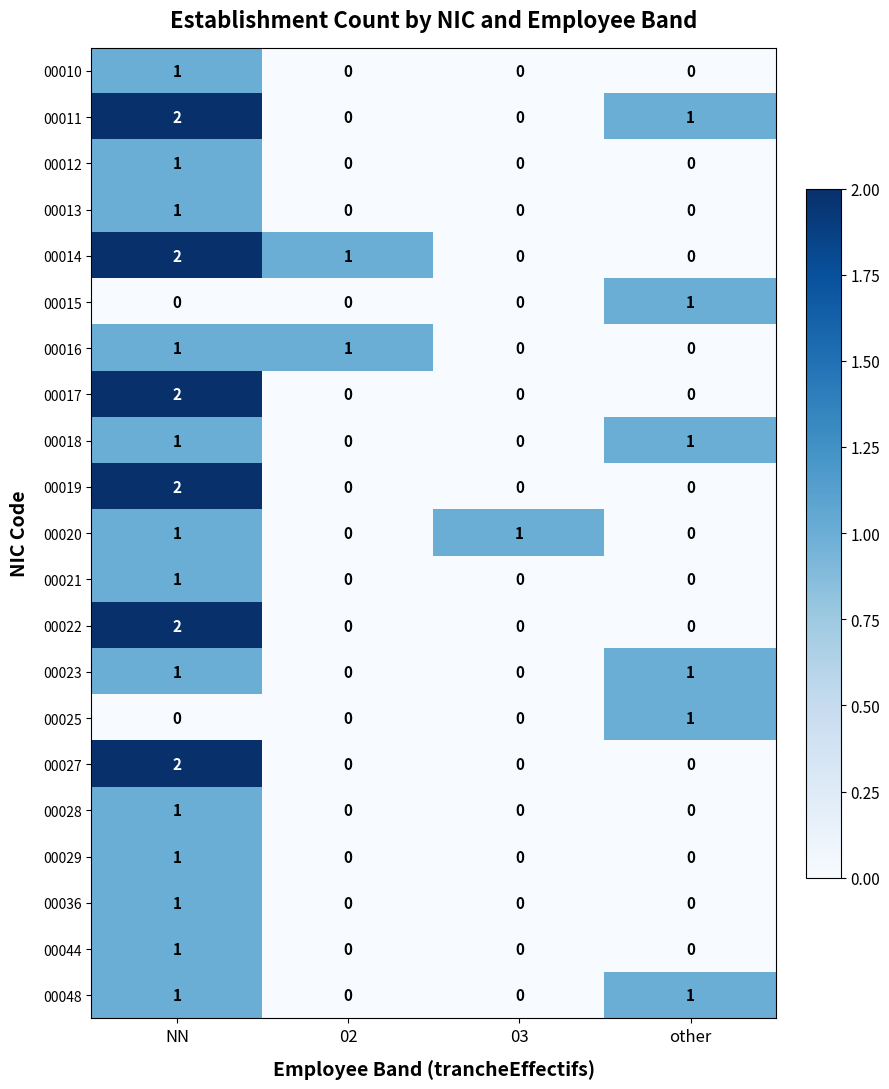

Is it true that 00029 equals 0 at other?

True